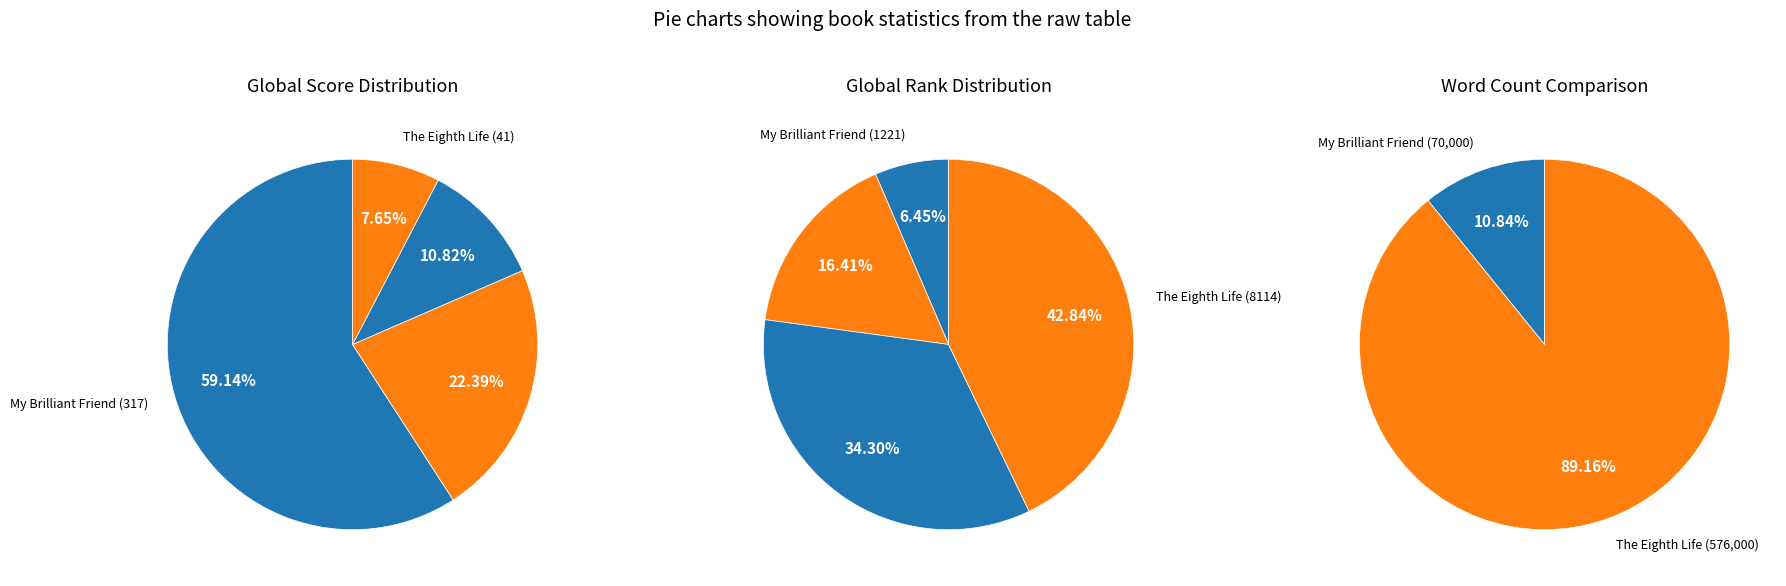

True or false: The Eighth Life accounts for 96% of the total.

False